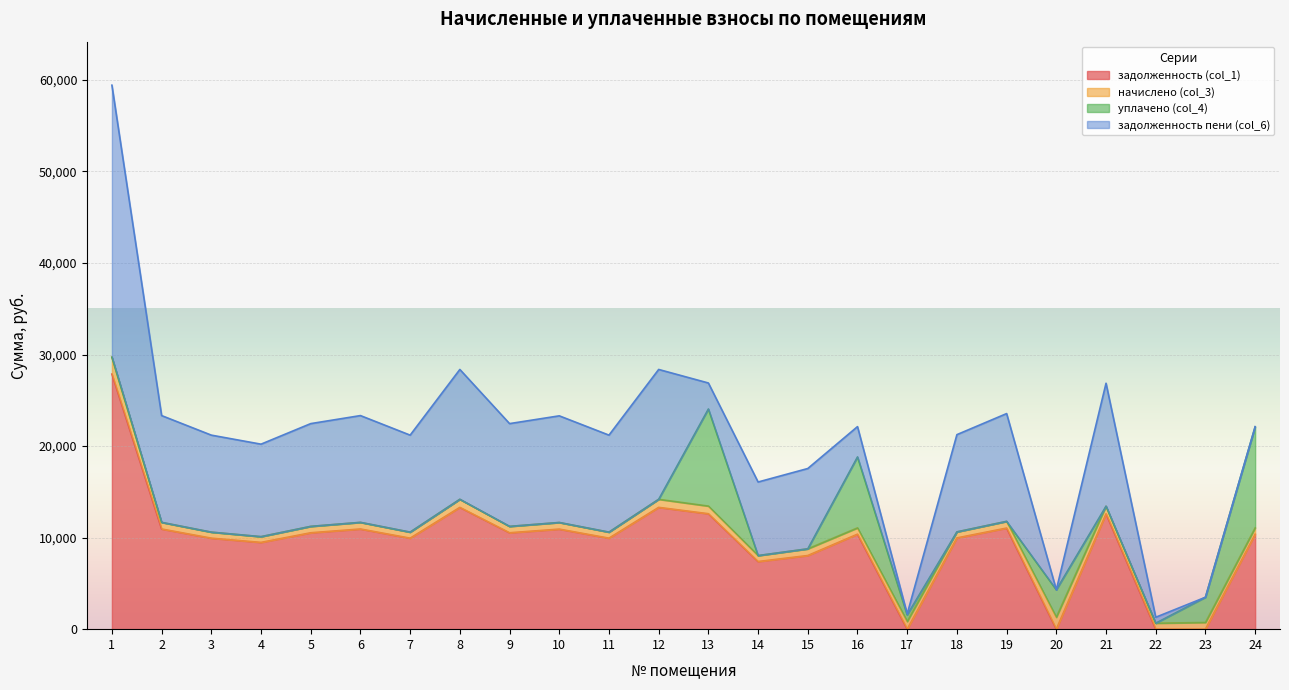

True or false: начислено (col_3) has a value of 834.3 at 21.

True